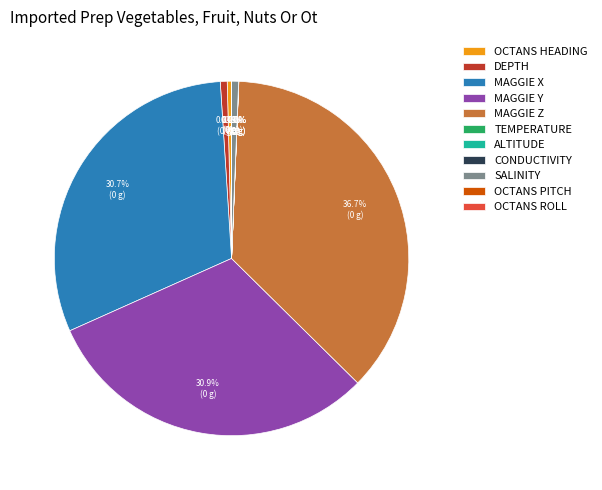

Which category has the biggest portion of the pie?

MAGGIE Z